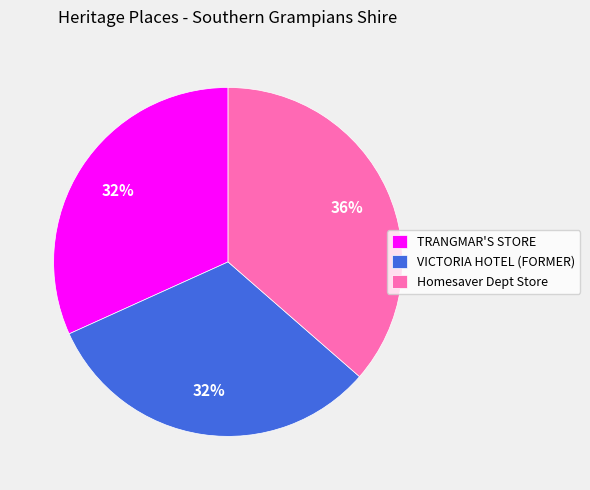

Is the sum of VICTORIA HOTEL (FORMER) and TRANGMAR'S STORE greater than half?

Yes